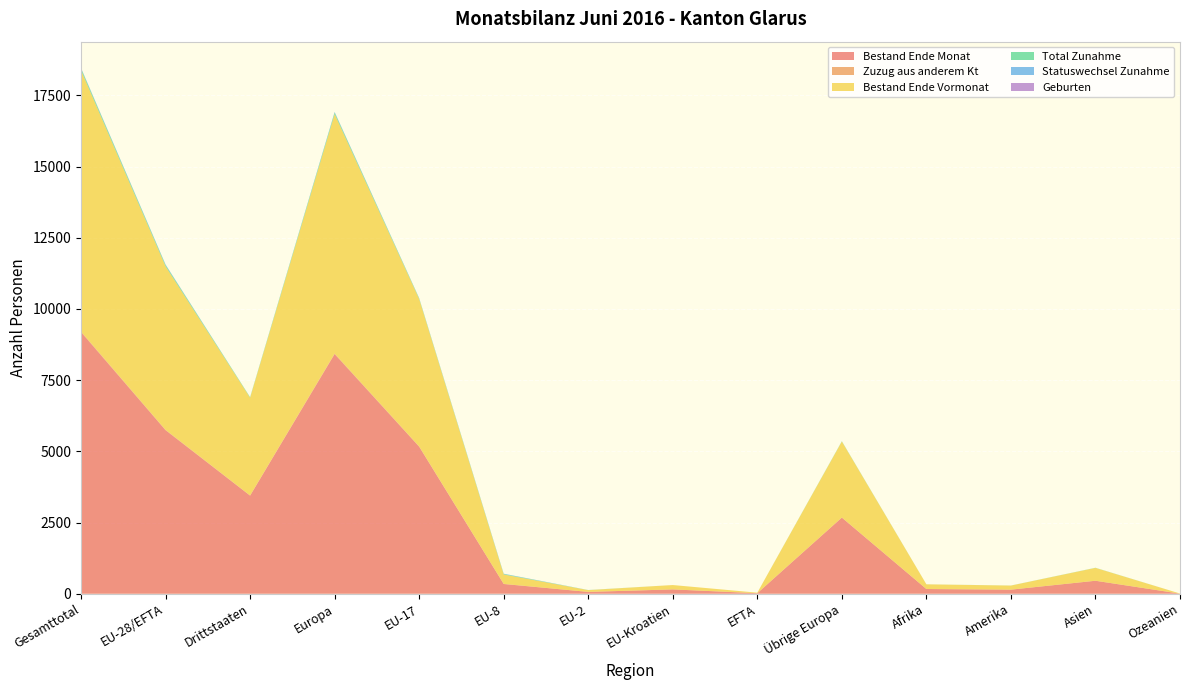

Reading left to right, list all the values displayed in this chart.

Bestand Ende Monat: Gesamttotal=9187	EU-28/EFTA=5742	Drittstaaten=3445	Europa=8415	EU-17=5163	EU-8=342	EU-2=65	EU-Kroatien=153	EFTA=19	Übrige Europa=2673	Afrika=166	Amerika=144	Asien=456	Ozeanien=4
Zuzug aus anderem Kt: Gesamttotal=22	EU-28/EFTA=15	Drittstaaten=7	Europa=20	EU-17=11	EU-8=4	EU-2=0	EU-Kroatien=0	EFTA=0	Übrige Europa=5	Afrika=1	Amerika=0	Asien=1	Ozeanien=0
Bestand Ende Vormonat: Gesamttotal=9172	EU-28/EFTA=5741	Drittstaaten=3431	Europa=8408	EU-17=5177	EU-8=330	EU-2=62	EU-Kroatien=153	EFTA=19	Übrige Europa=2667	Afrika=164	Amerika=143	Asien=451	Ozeanien=4
Total Zunahme: Gesamttotal=58	EU-28/EFTA=40	Drittstaaten=18	Europa=50	EU-17=21	EU-8=16	EU-2=3	EU-Kroatien=0	EFTA=0	Übrige Europa=10	Afrika=1	Amerika=2	Asien=5	Ozeanien=0
Statuswechsel Zunahme: Gesamttotal=24	EU-28/EFTA=23	Drittstaaten=1	Europa=24	EU-17=10	EU-8=12	EU-2=1	EU-Kroatien=0	EFTA=0	Übrige Europa=1	Afrika=0	Amerika=0	Asien=0	Ozeanien=0
Geburten: Gesamttotal=0	EU-28/EFTA=0	Drittstaaten=0	Europa=0	EU-17=0	EU-8=0	EU-2=0	EU-Kroatien=0	EFTA=0	Übrige Europa=0	Afrika=0	Amerika=0	Asien=0	Ozeanien=0